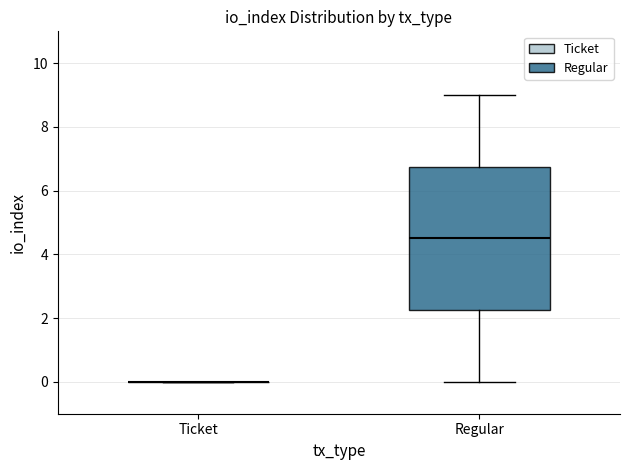

Reading left to right, read every box against the y-axis: the position of its median line, the range the box covers, and the ends of its whiskers. The values are not printed on the chart, so give them approximately, as read against the axis.

Ticket: box collapsed to a line at 0.0, whiskers 0.0 to 0.0
Regular: median 4.6, box 2.2 to 6.8, whiskers 0.0 to 9.0